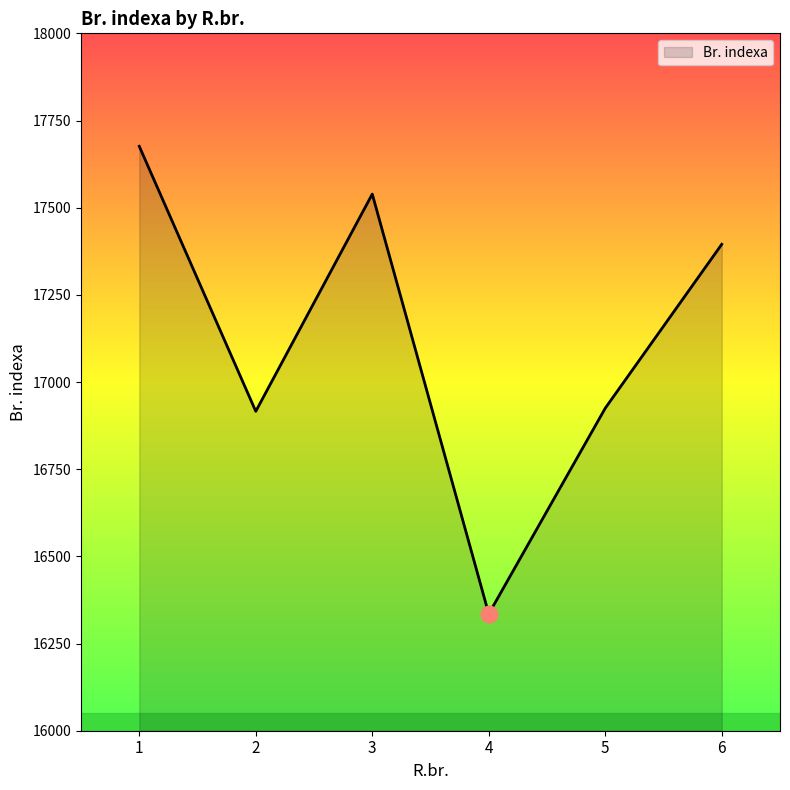

Approximately how many times larger is the value at 5 compared to 2?

1.0